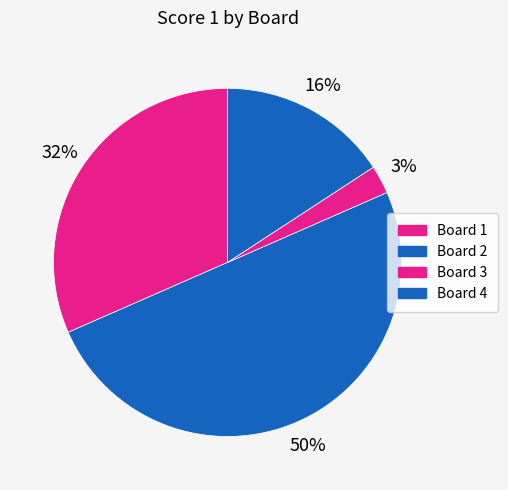

How many slices are in this pie chart?

4